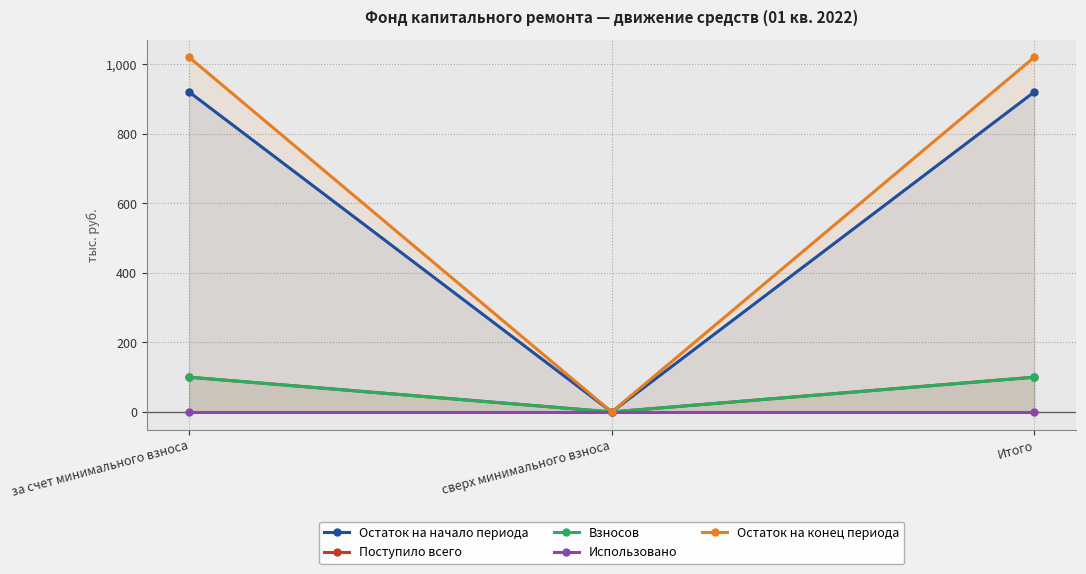

Reading left to right, list all the values displayed in this chart.

Остаток на начало периода: 920.5	0.0	920.5
Поступило всего: 100.0	0.0	100.0
Взносов: 100.0	0.0	100.0
Использовано: 0.0	0.0	0.0
Остаток на конец периода: 1020.5	0.0	1020.5